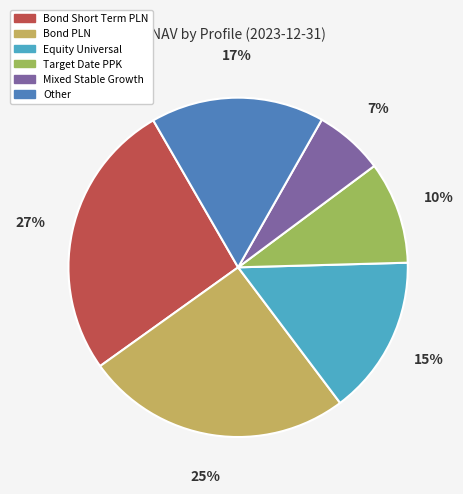

Does any single category account for the majority?

No